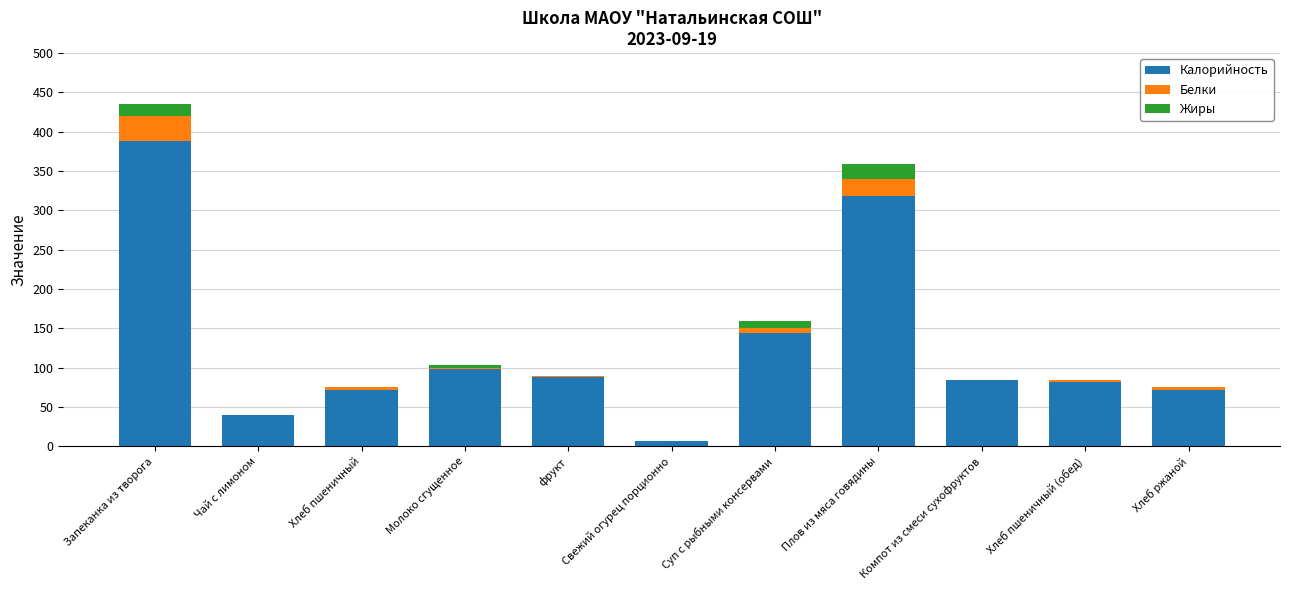

The Калорийность series shows 93.0 at Суп с рыбными консервами. True or false?

False